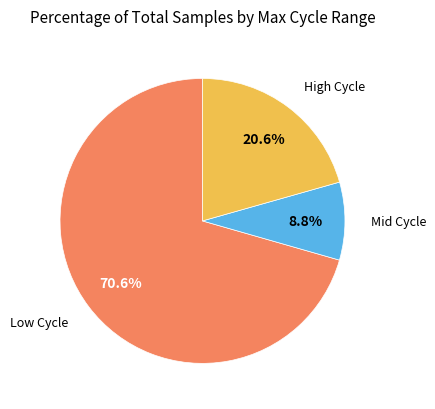

Is there a majority slice in this chart?

Yes